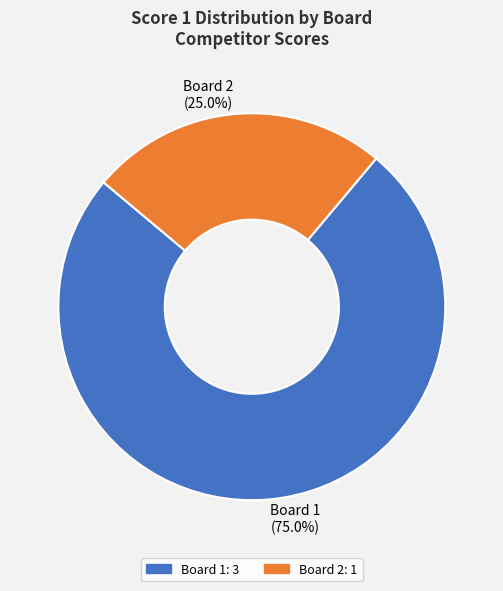

Which category has the smallest portion of the pie?

Board 2